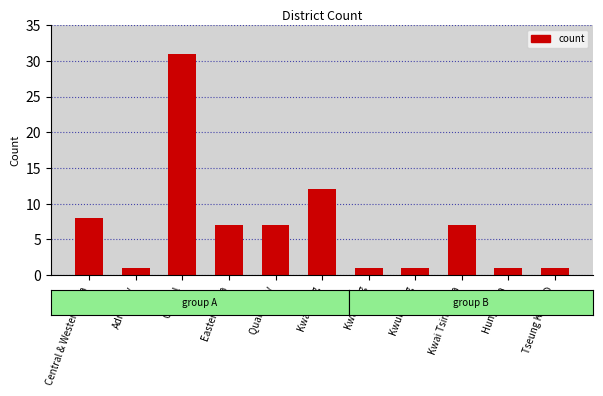

Reading left to right, transcribe all the data shown in this chart.

8	1	31	7	7	12	1	1	7	1	1